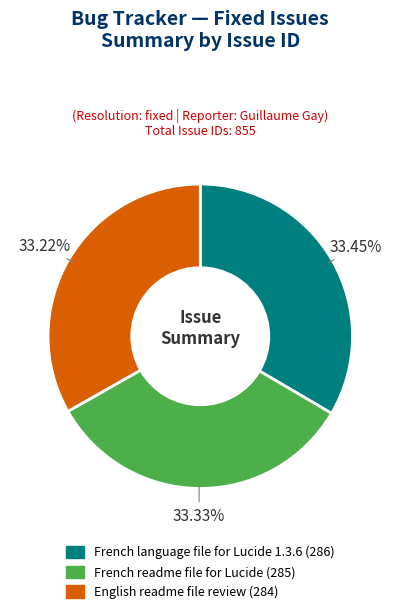

The English readme file review slice represents 26% of the pie. True or false?

False